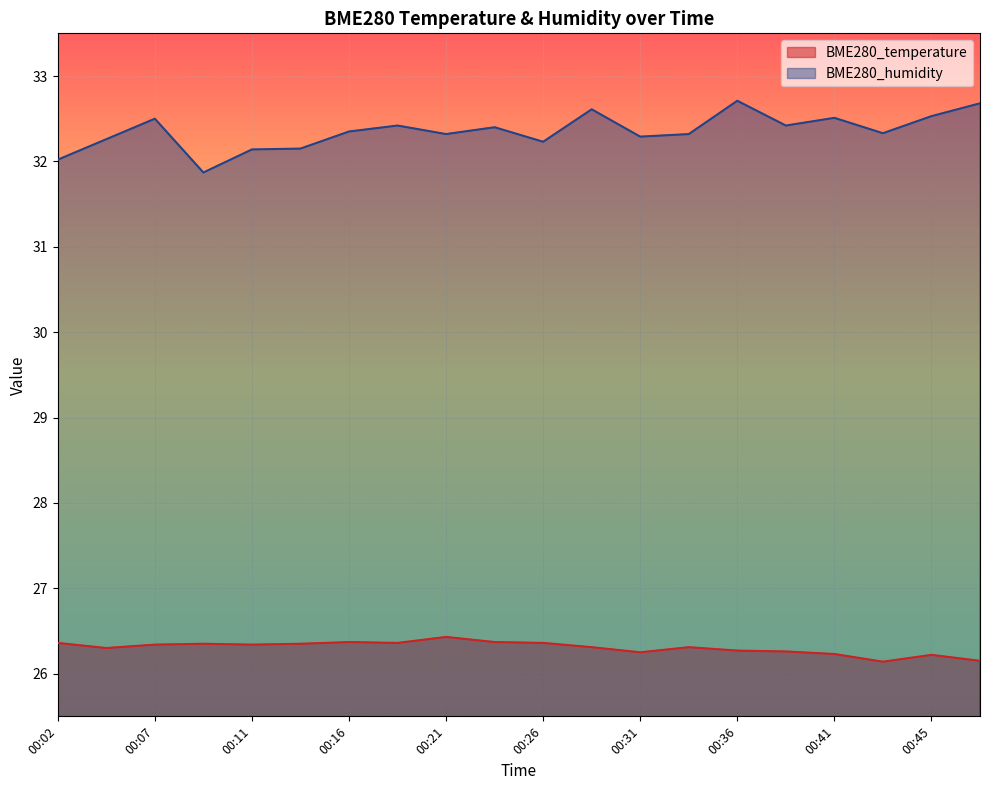

What is the maximum value for BME280_humidity?

32.7